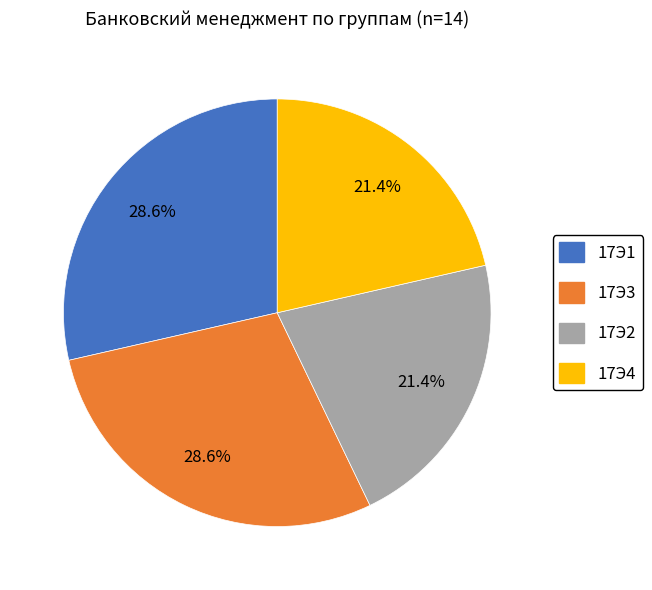

Count the number of slices in the pie.

4